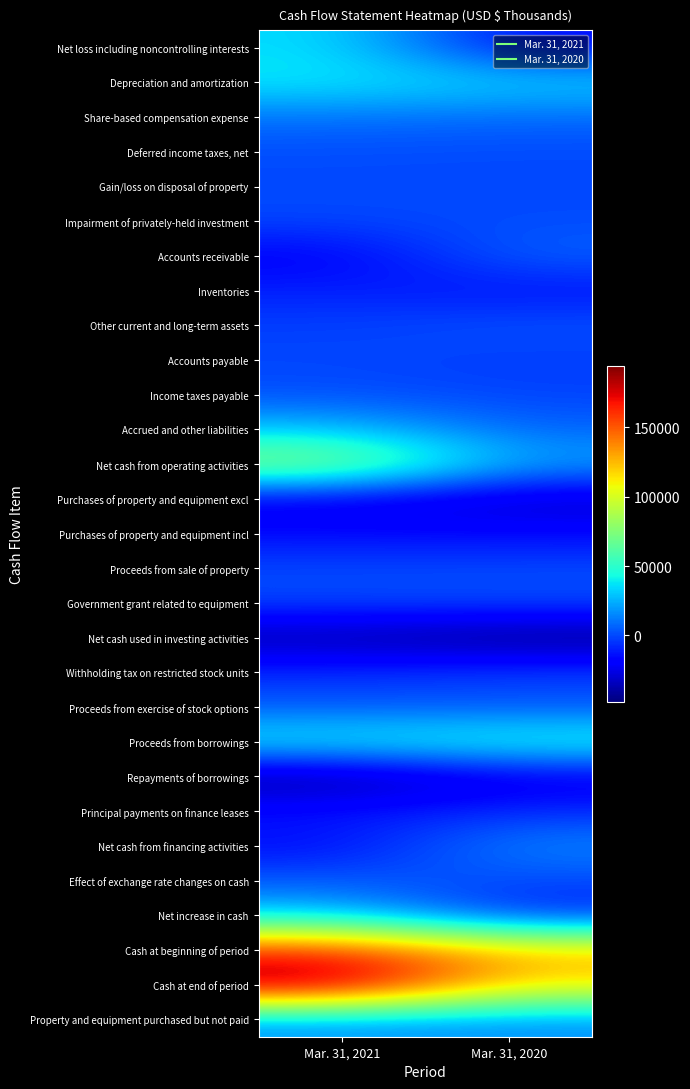

At which category does the chart reach its peak across all series?

Mar. 31, 2021